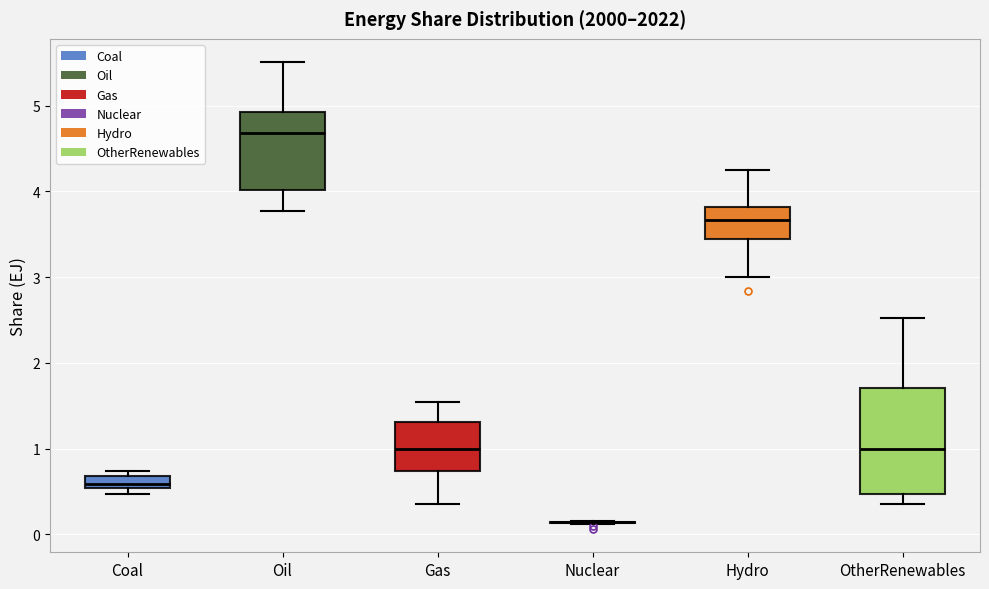

Which box is the tallest, from its lower edge to its upper edge?

OtherRenewables